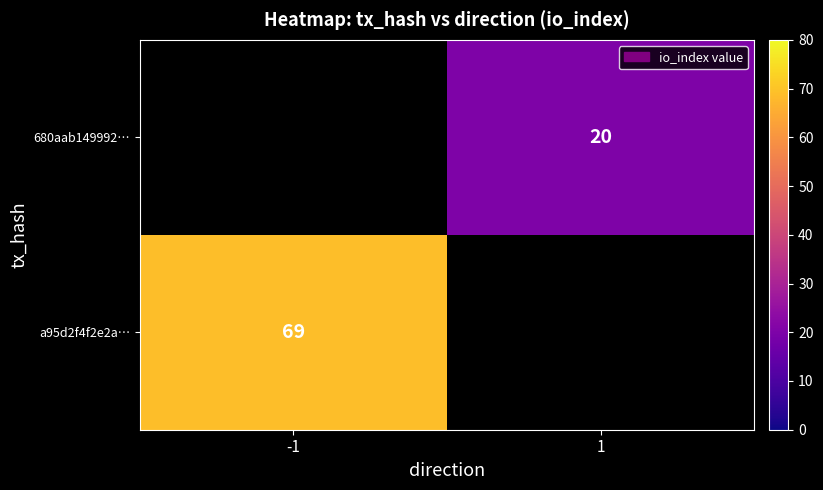

Is it true that a95d2f4f2e2a… equals 98.7 at -1?

False